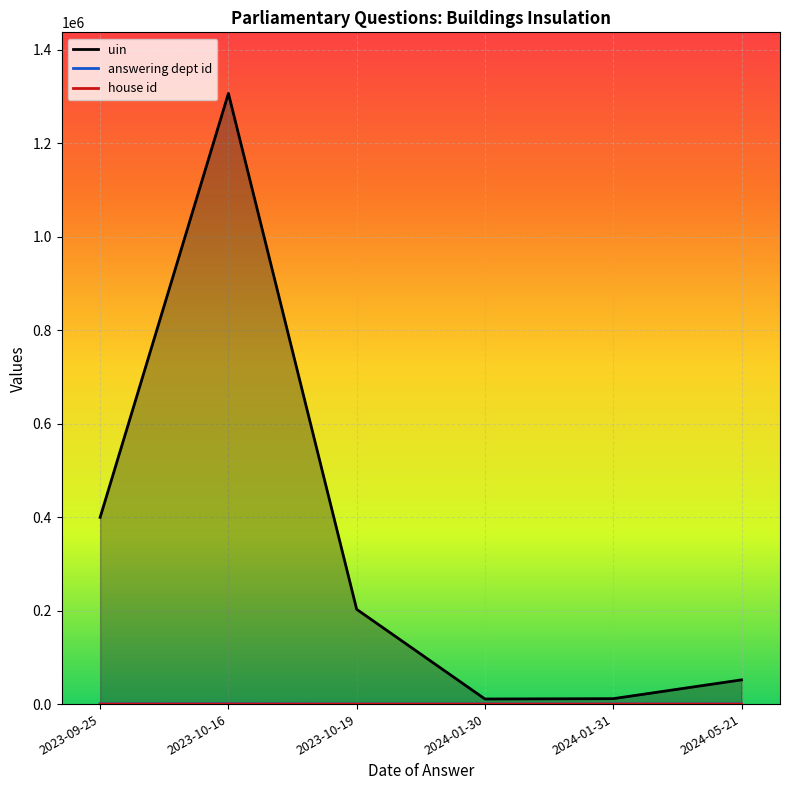

Does the chart display data point markers on the line(s)?

No